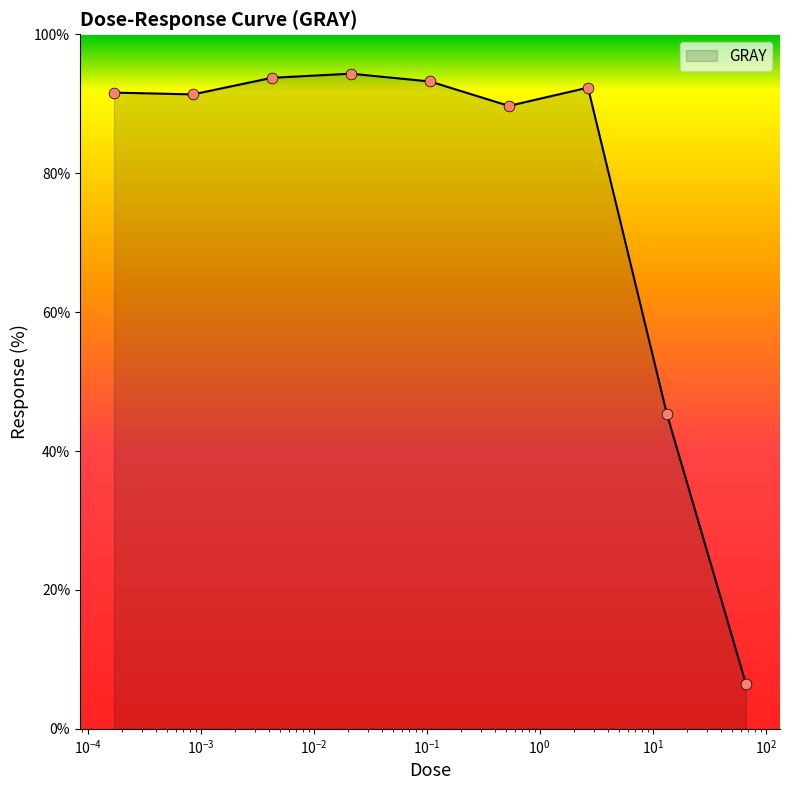

What is the difference between the maximum and minimum values?

87.9